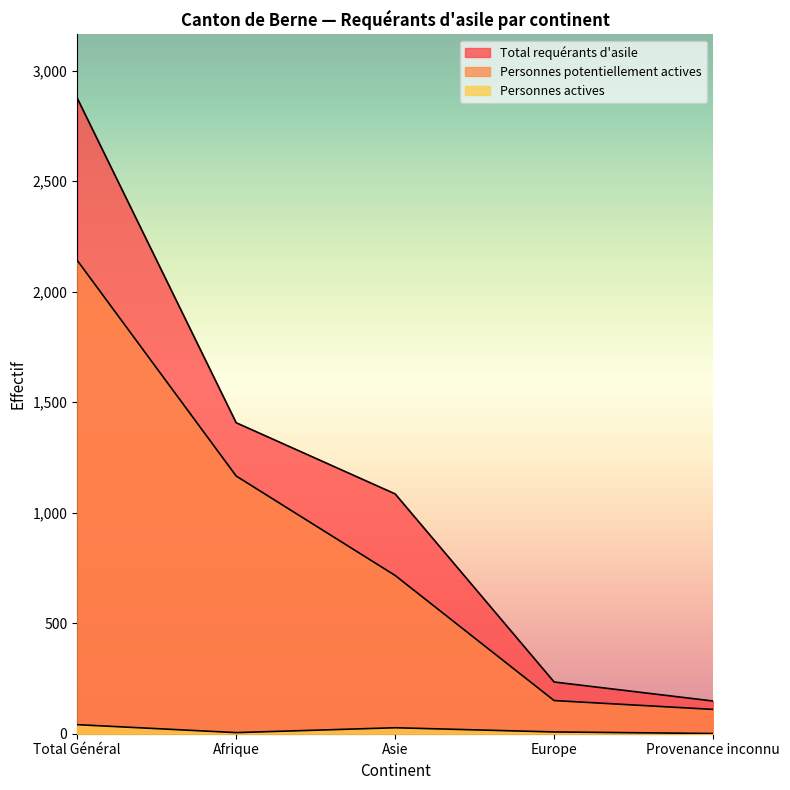

True or false: Total requérants d'asile and Personnes potentiellement actives intersect in this chart.

False